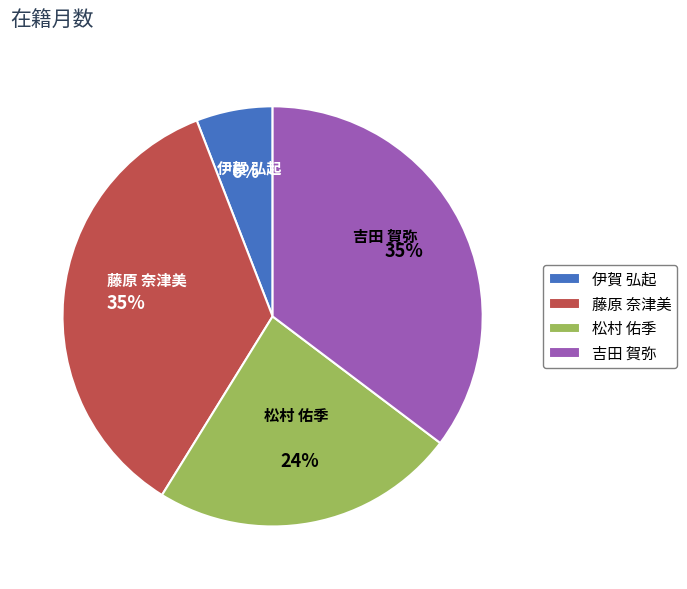

To the nearest percent, what portion does 吉田 賀弥 represent?

35%